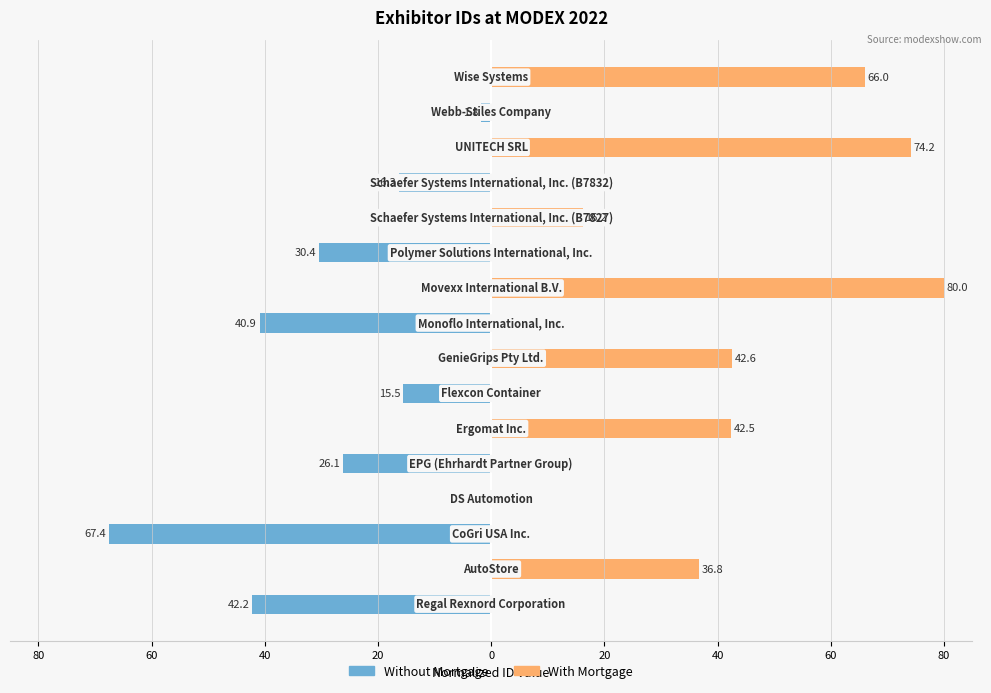

Is the value of With Mortgage at 40 greater than the value of Without Mortgage at 80?

Yes